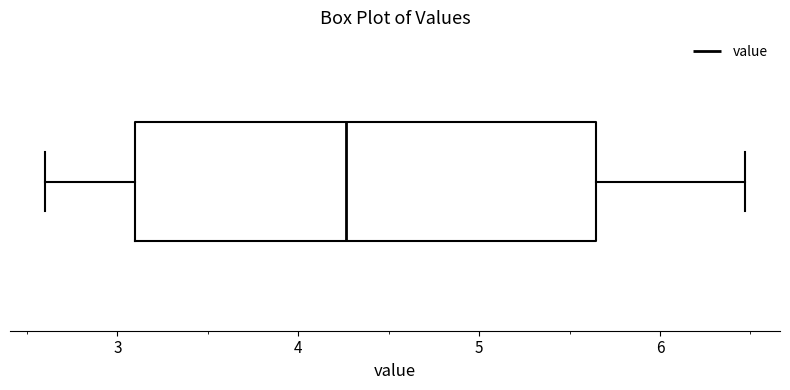

Transcribe this box plot: give where the median line is, the range the box spans, and where the two whiskers end, as read against the x-axis. The values are not printed on the chart, so give them approximately, as read against the axis.

median 4.3, box 3.1 to 5.6, whiskers 2.6 to 6.5